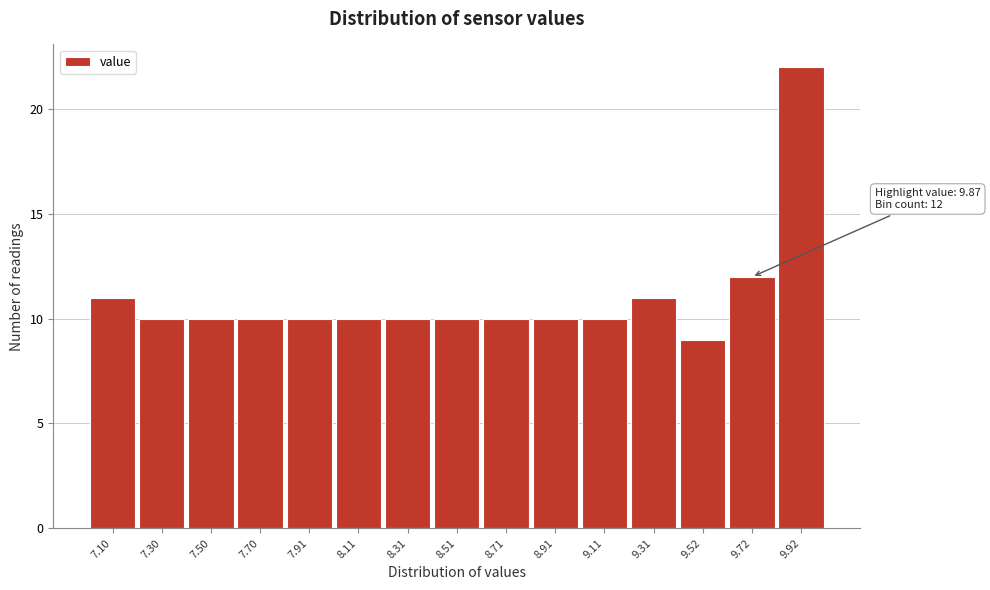

Reading left to right, list all the values displayed in this chart.

7.10=11	7.30=10	7.50=10	7.70=10	7.91=10	8.11=10	8.31=10	8.51=10	8.71=10	8.91=10	9.11=10	9.31=11	9.52=9	9.72=12	9.92=22